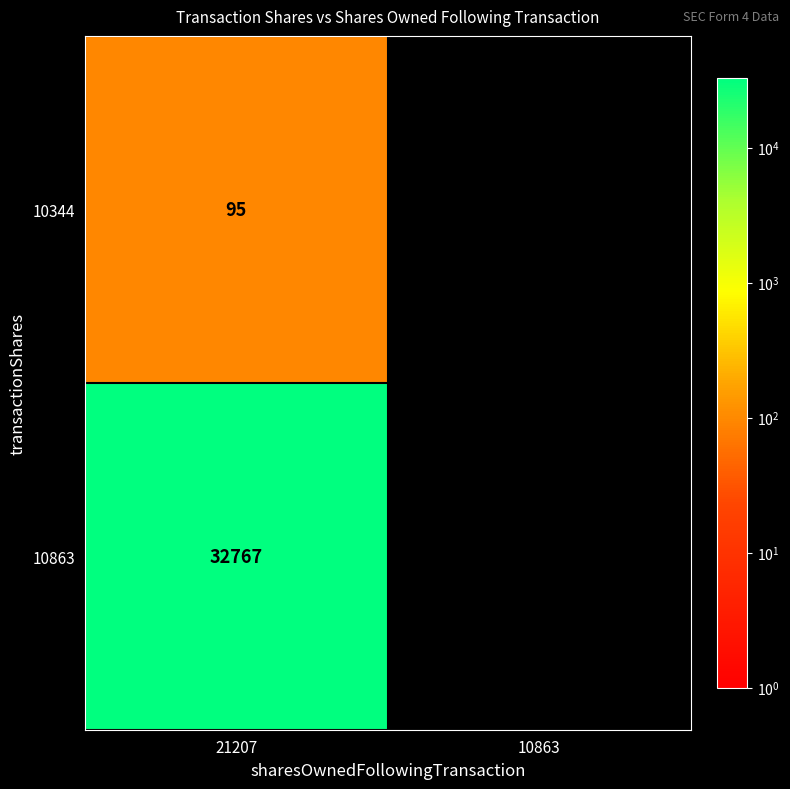

Read the 10863 value at 21207.

32767